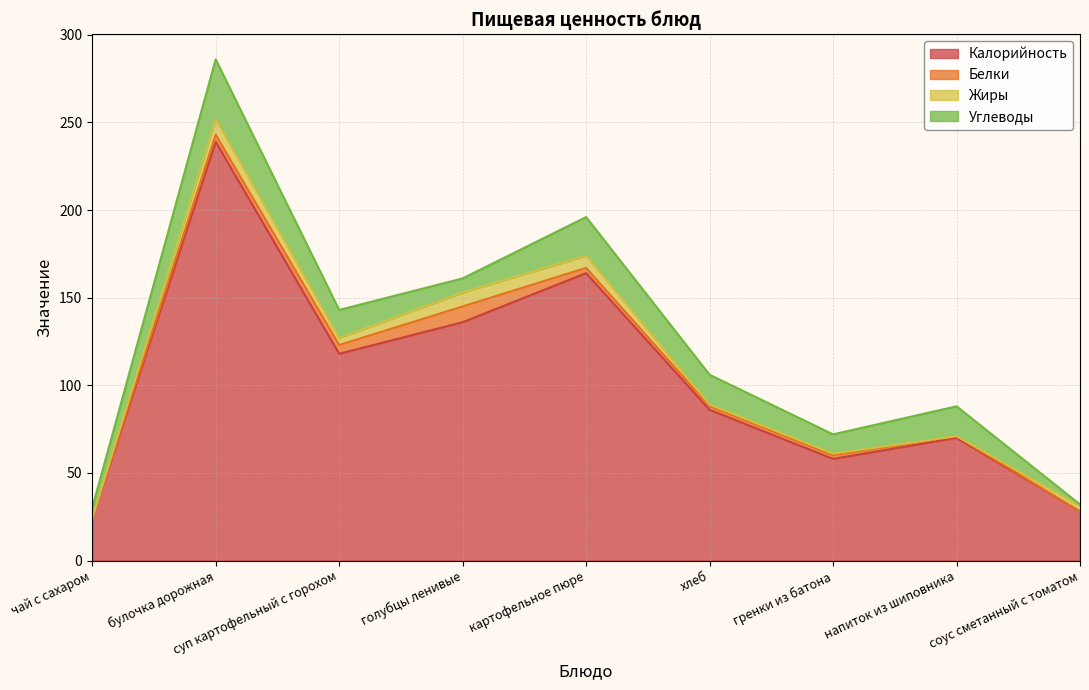

True or false: Жиры has more than 1 points higher than both neighbors.

True